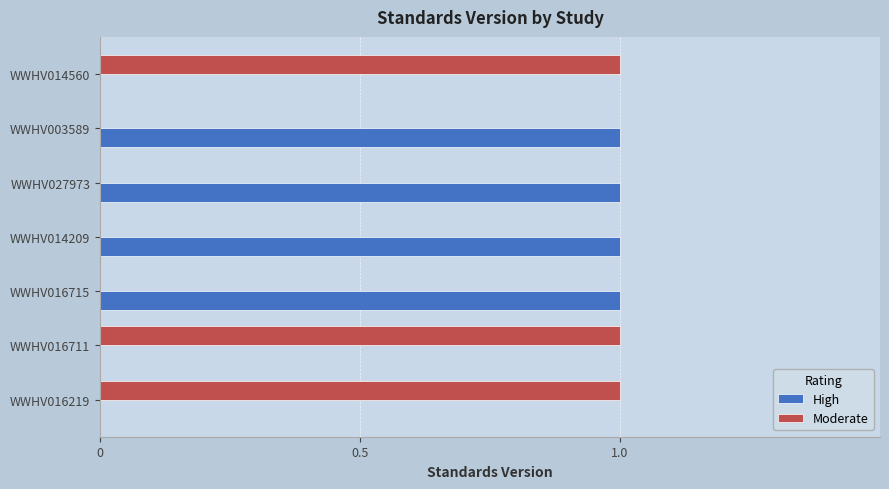

The Moderate series shows 0 at WWHV014209. True or false?

True